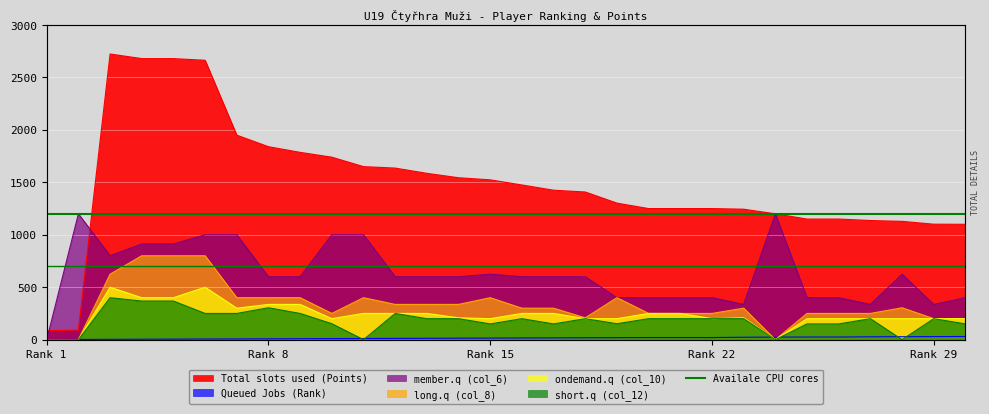

True or false: Total slots used (Points) has a value of 2680 at 4.

True